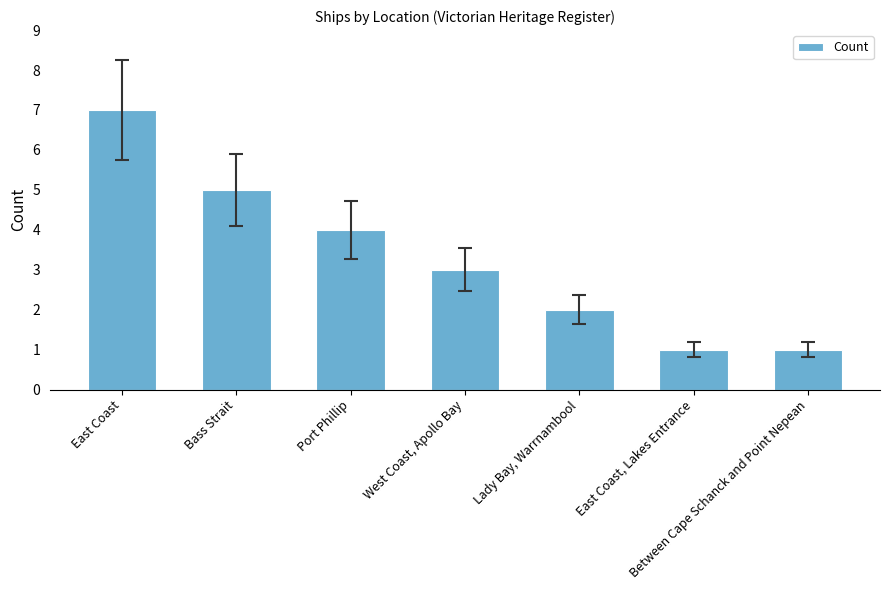

The value at East Coast, Lakes Entrance is 2. True or false?

False